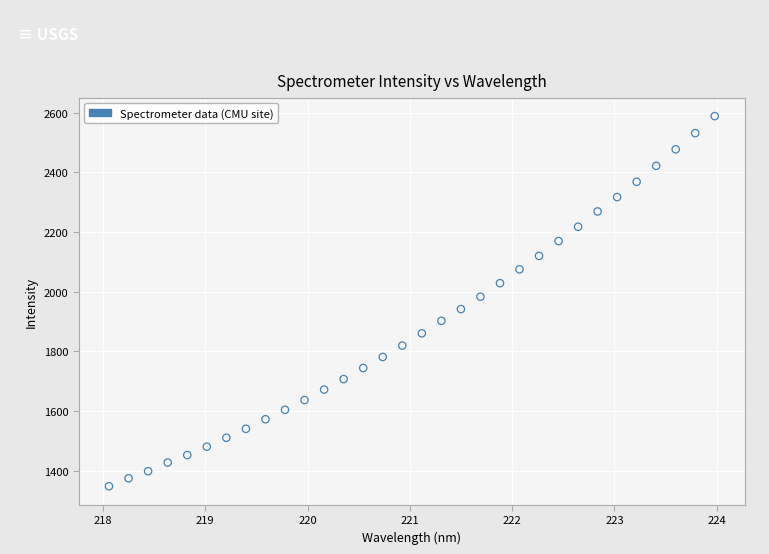

What is the range of Y values (max minus min)?

1241.4